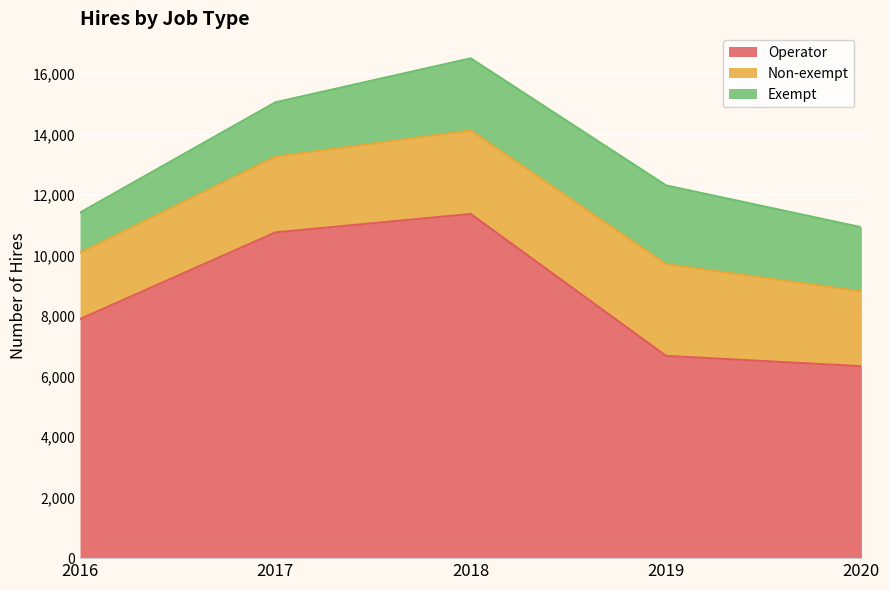

Is it true that Operator equals 11379 at 2018?

True